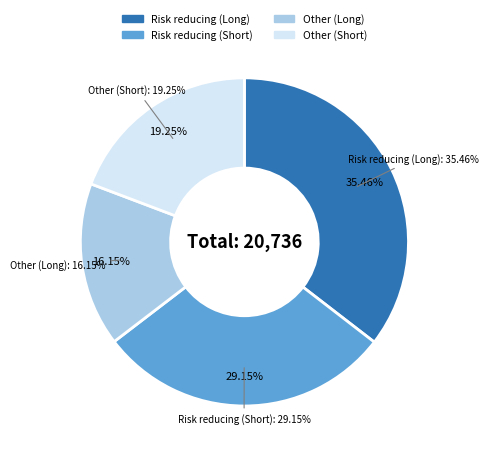

Does Risk reducing (Short) account for over 50% of the chart?

No